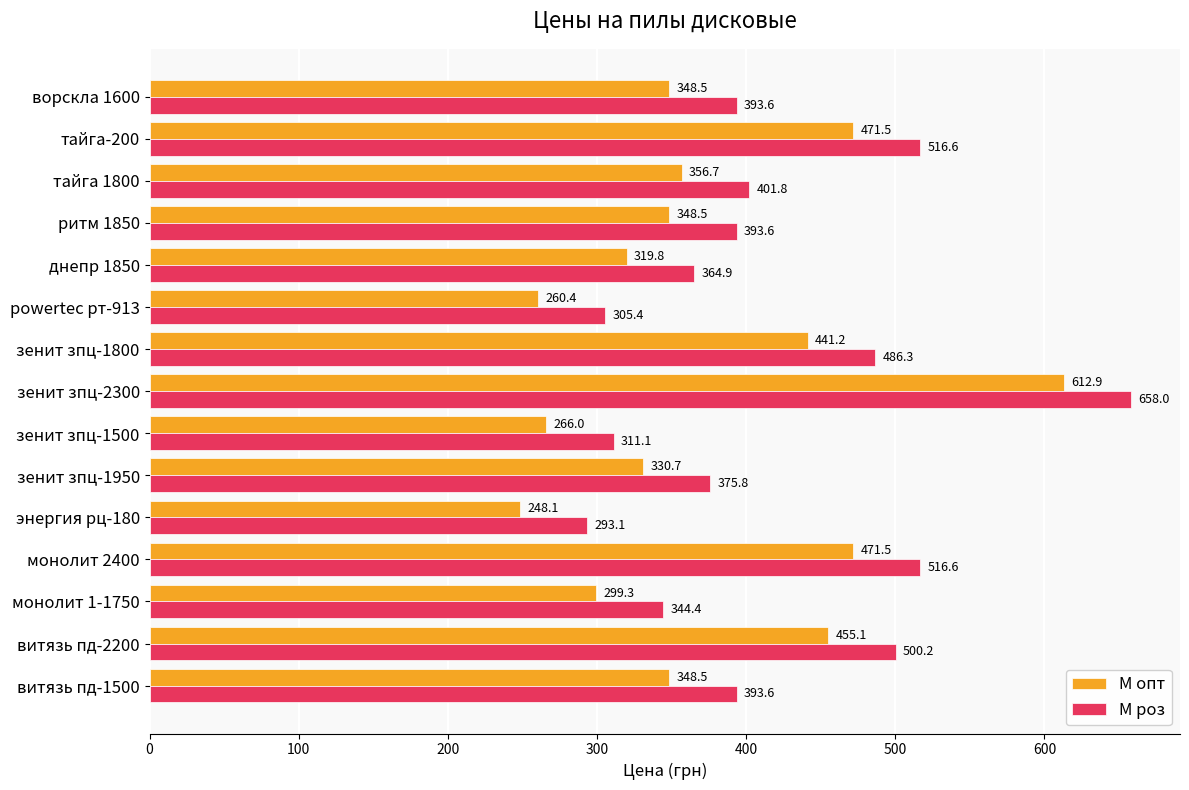

What are all the series names shown in the legend?

М опт, М роз